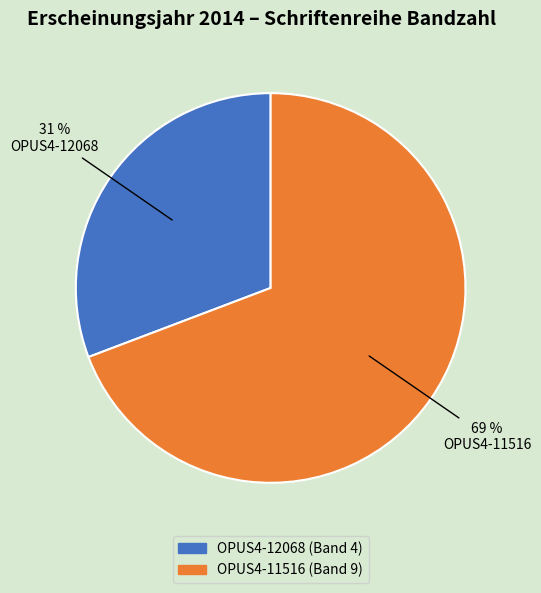

Which category has the smallest portion of the pie?

OPUS4-12068